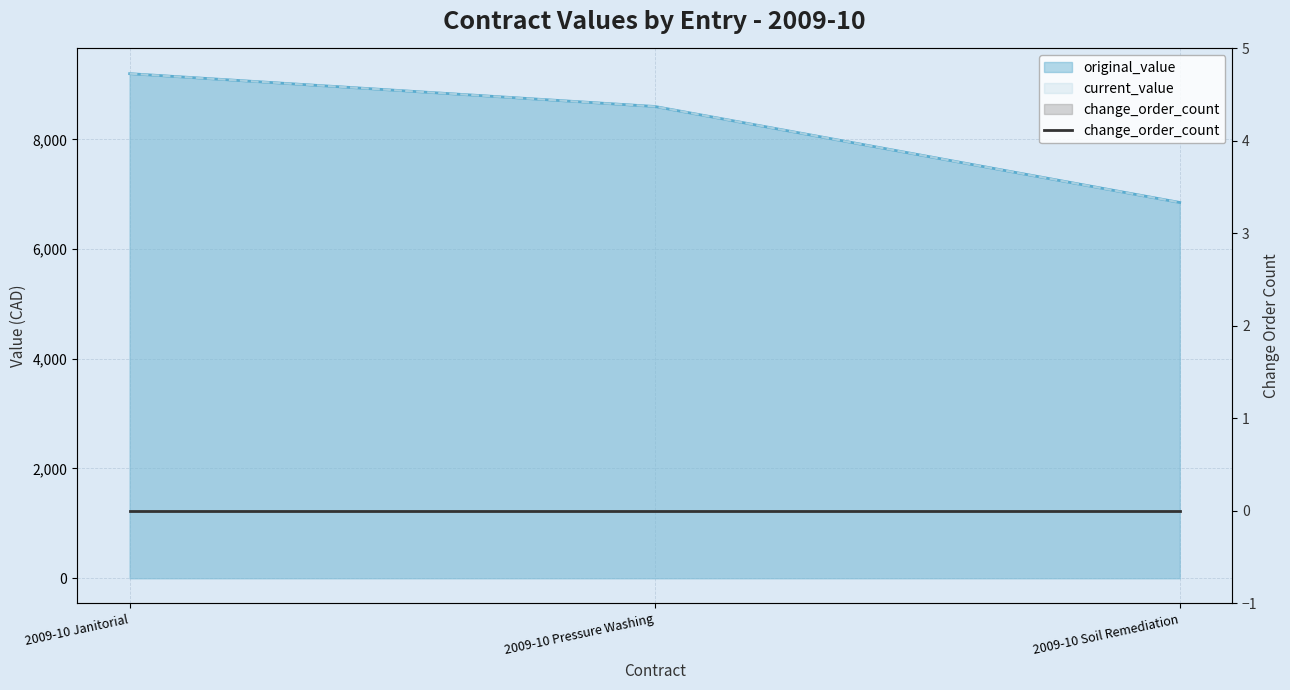

Between 2009-10 Janitorial and 2009-10 Soil Remediation, which is larger?

2009-10 Janitorial